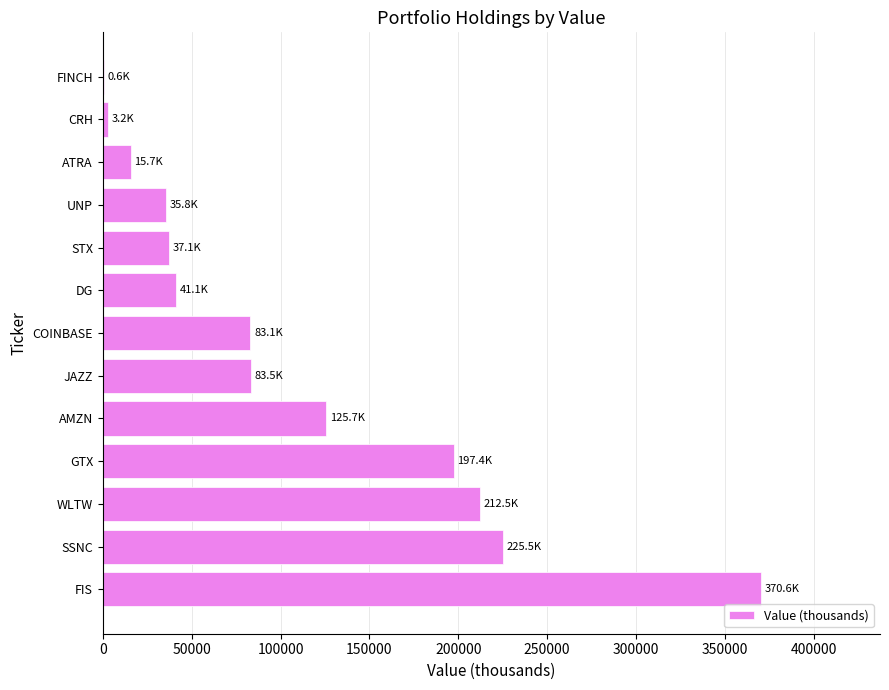

At which label is the value closest to 185583?

GTX